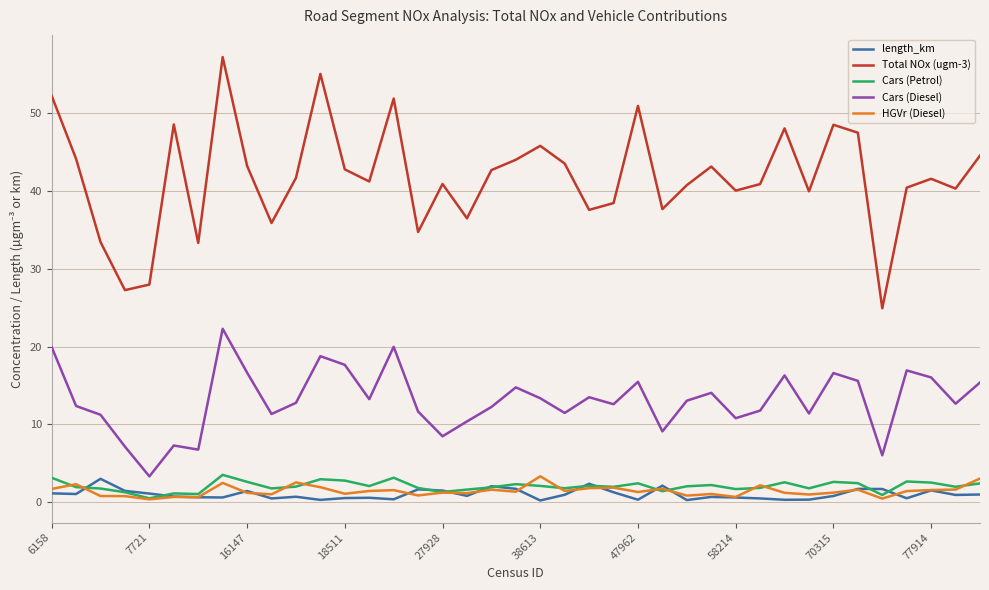

What are all the series names shown in the legend?

length_km, Total NOx (ugm-3), Cars (Petrol), Cars (Diesel), HGVr (Diesel)